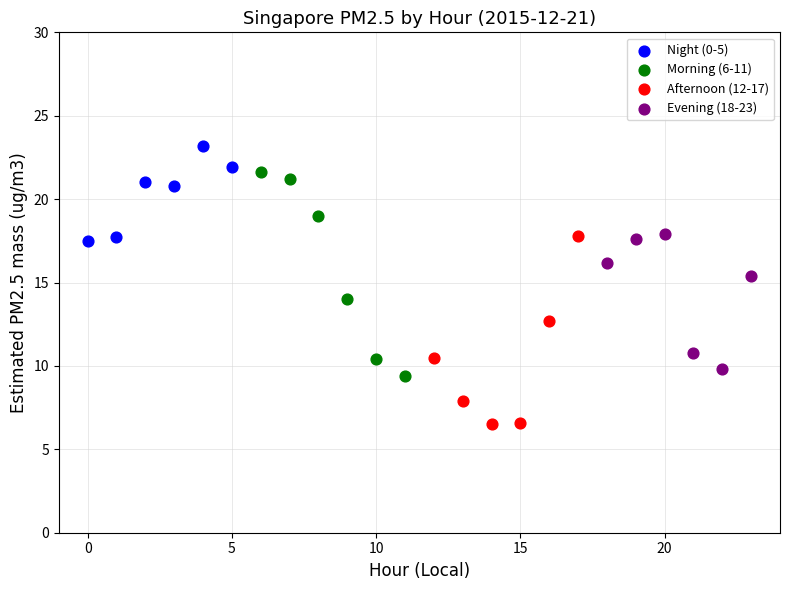

Which series contains the lowest Y value?

Afternoon (12-17)